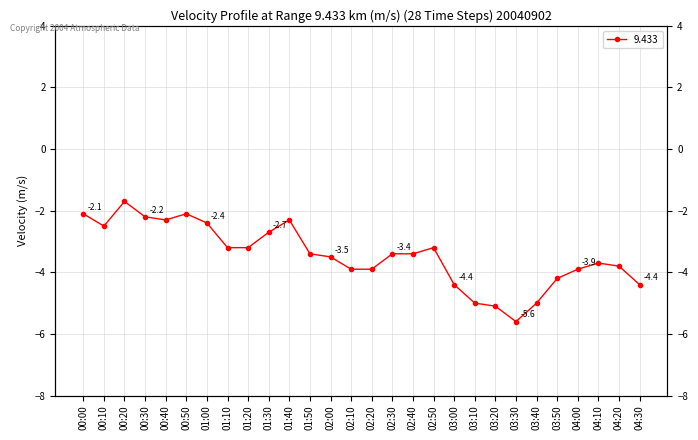

Where is the data nearest to the value -3?

01:10